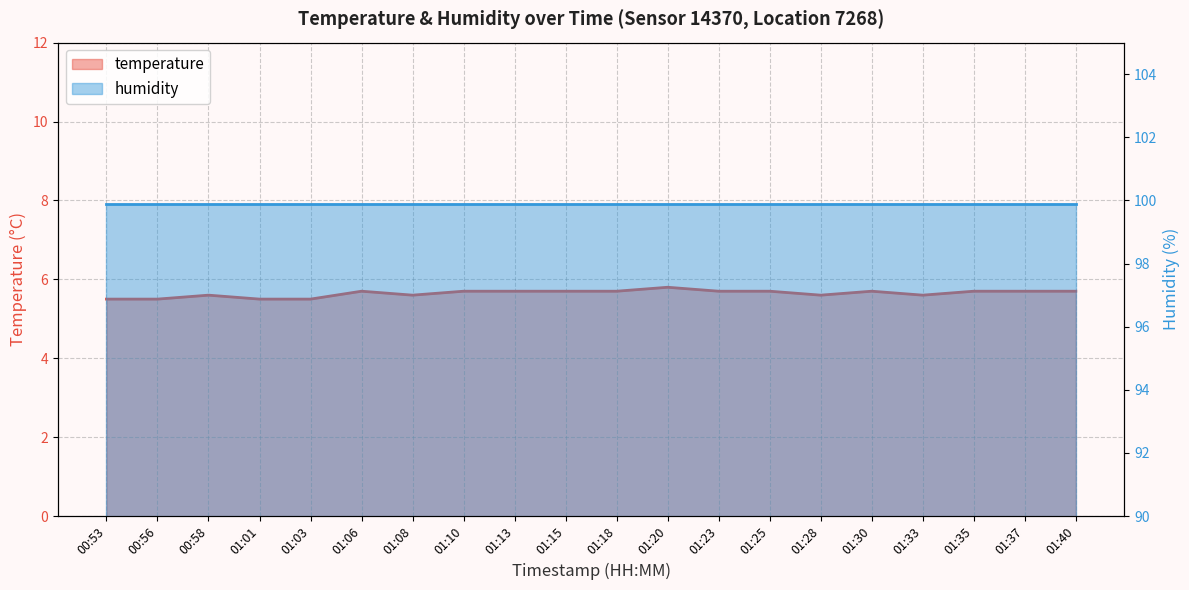

What is the value of the 17th point from the left?

5.6